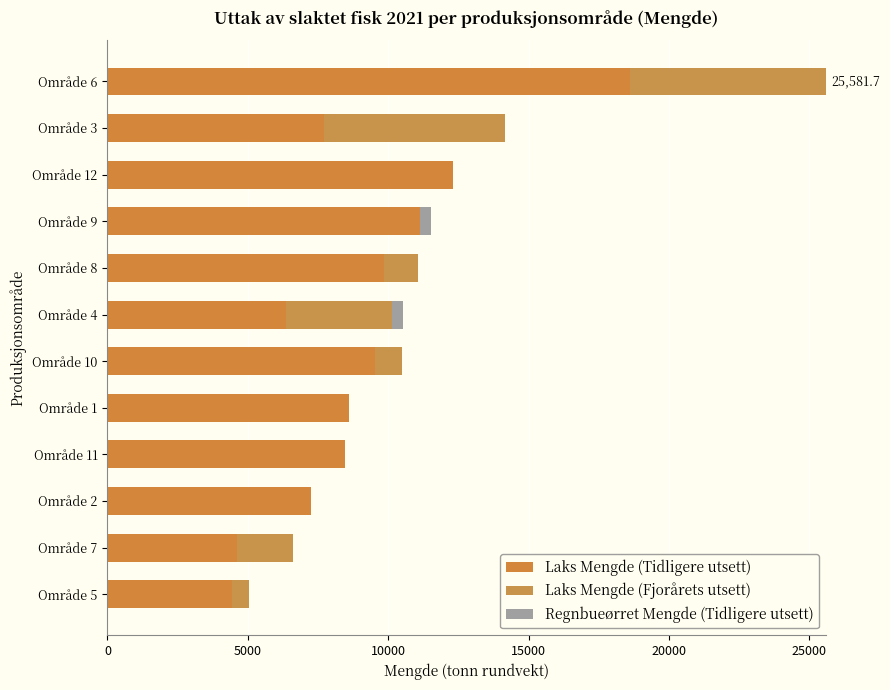

What is the sum of all Regnbueørret Mengde (Tidligere utsett) values?

762.0